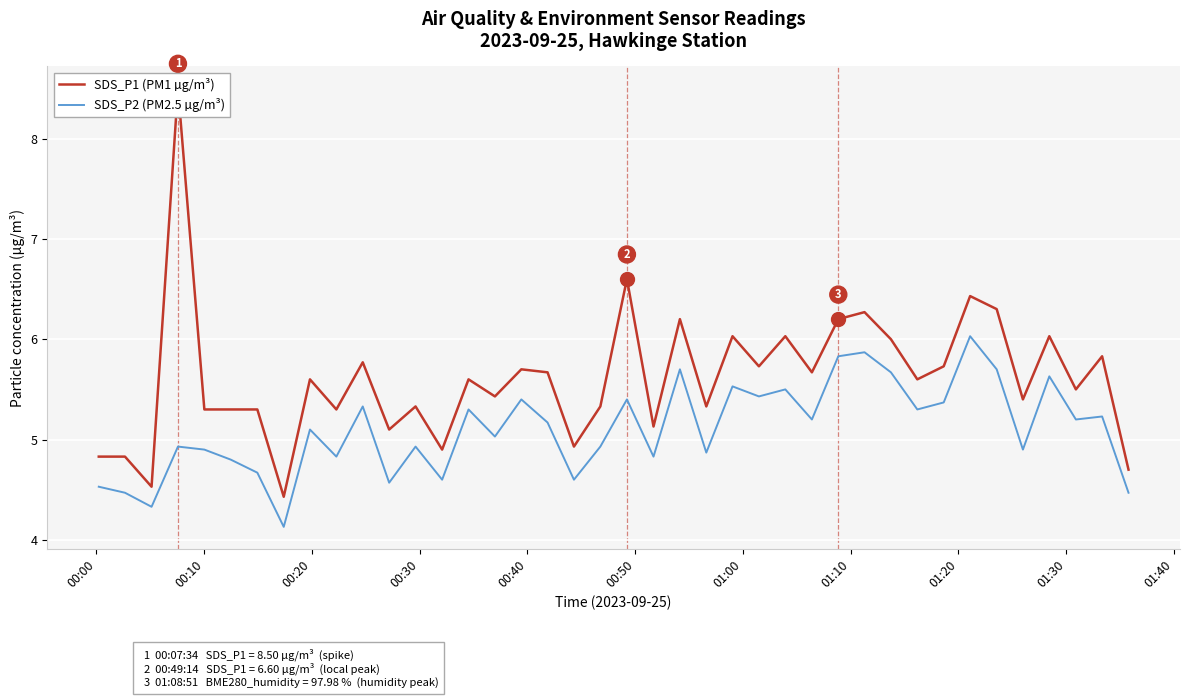

Reading left to right, list all the values displayed in this chart.

SDS_P1 (PM1 µg/m³): 4.8	4.8	4.5	8.5	5.3	5.3	5.3	4.4	5.6	5.3	5.8	5.1	5.3	4.9	5.6	5.4	5.7	5.7	4.9	5.3	6.6	5.1	6.2	5.3	6.0	5.7	6.0	5.7	6.2	6.3	6.0	5.6	5.7	6.4	6.3	5.4	6.0	5.5	5.8	4.7
SDS_P2 (PM2.5 µg/m³): 4.5	4.5	4.3	4.9	4.9	4.8	4.7	4.1	5.1	4.8	5.3	4.6	4.9	4.6	5.3	5.0	5.4	5.2	4.6	4.9	5.4	4.8	5.7	4.9	5.5	5.4	5.5	5.2	5.8	5.9	5.7	5.3	5.4	6.0	5.7	4.9	5.6	5.2	5.2	4.5